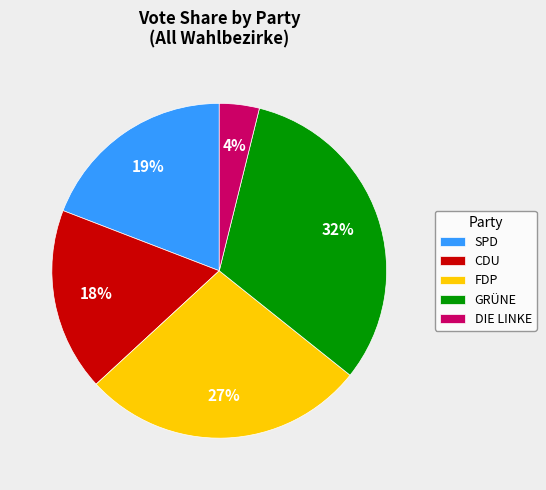

Is there any slice that represents more than half of the pie?

No